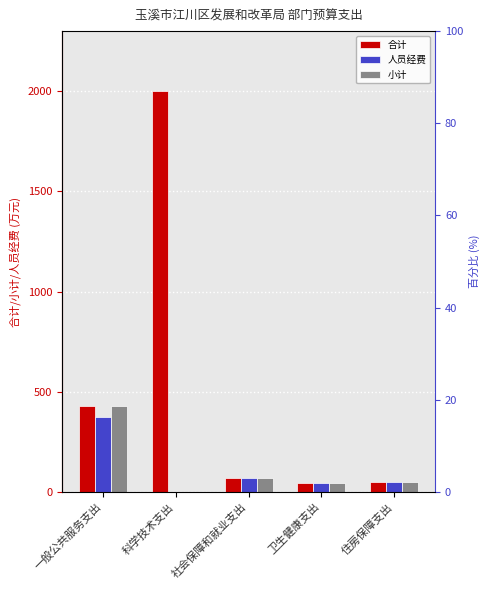

At which category is the sum across all series the highest?

科学技术支出